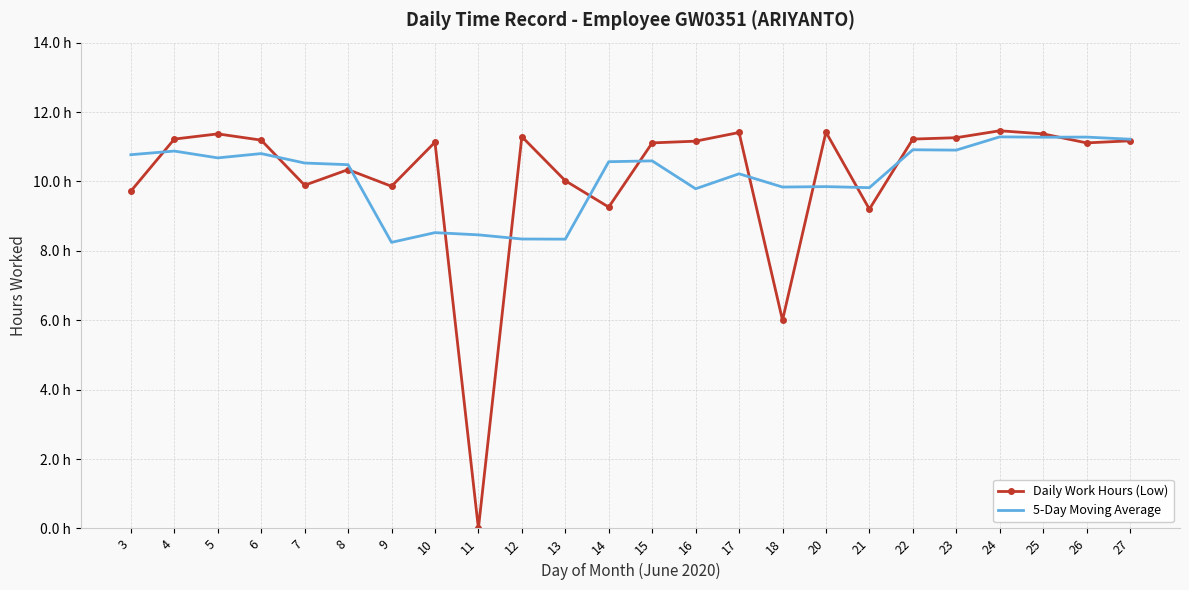

What is the difference between the Daily Work Hours (Low) values at 14 and 27?

1.9